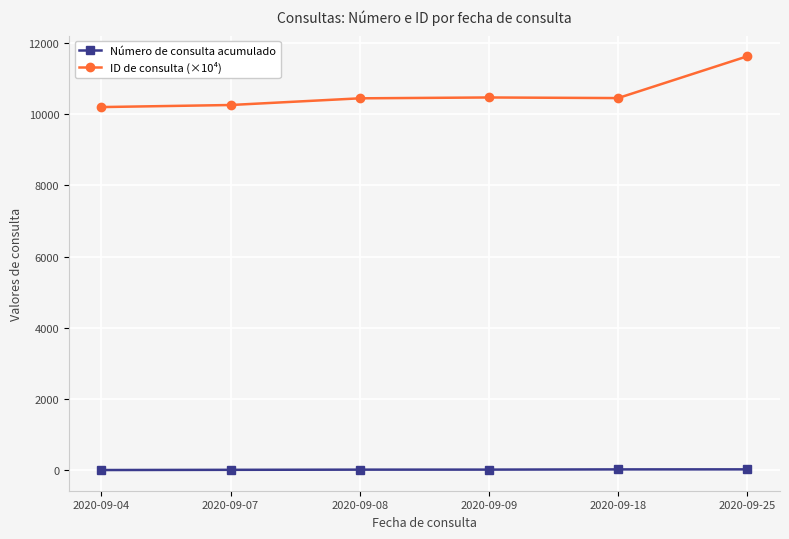

What is the sum of the Número de consulta acumulado values at 2020-09-08 and 2020-09-18?

31.0